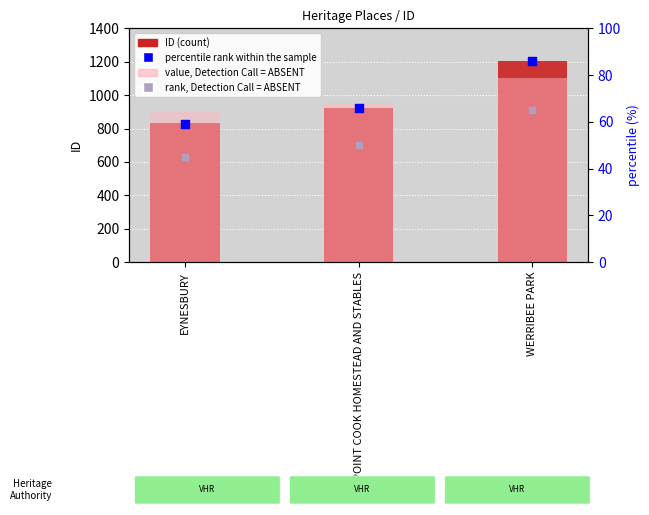

Which series has the largest total across all categories?

ID